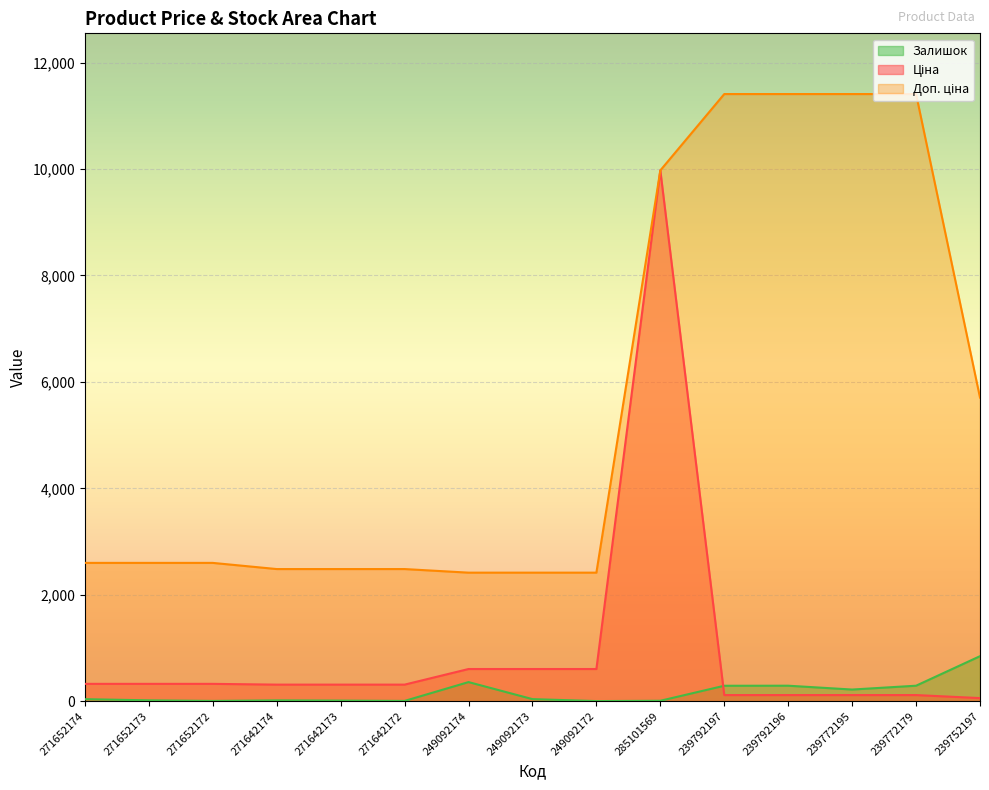

Which series changed the most between 271652172 and 271642174?

Доп. ціна